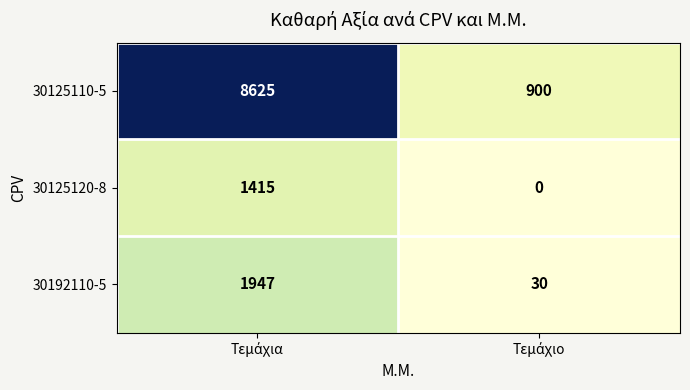

Rank the series by their maximum value, from lowest to highest.

30125120-8, 30192110-5, 30125110-5